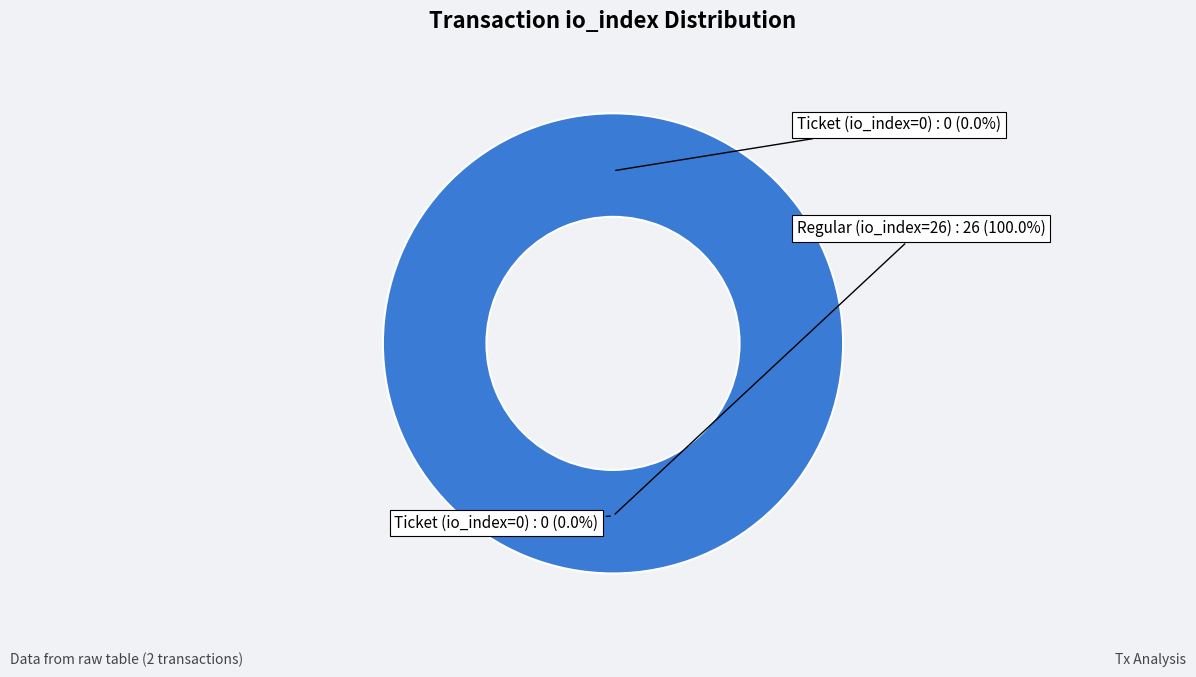

What is the total percentage of Regular (io_index=26) and Ticket (io_index=0)?

100.0%